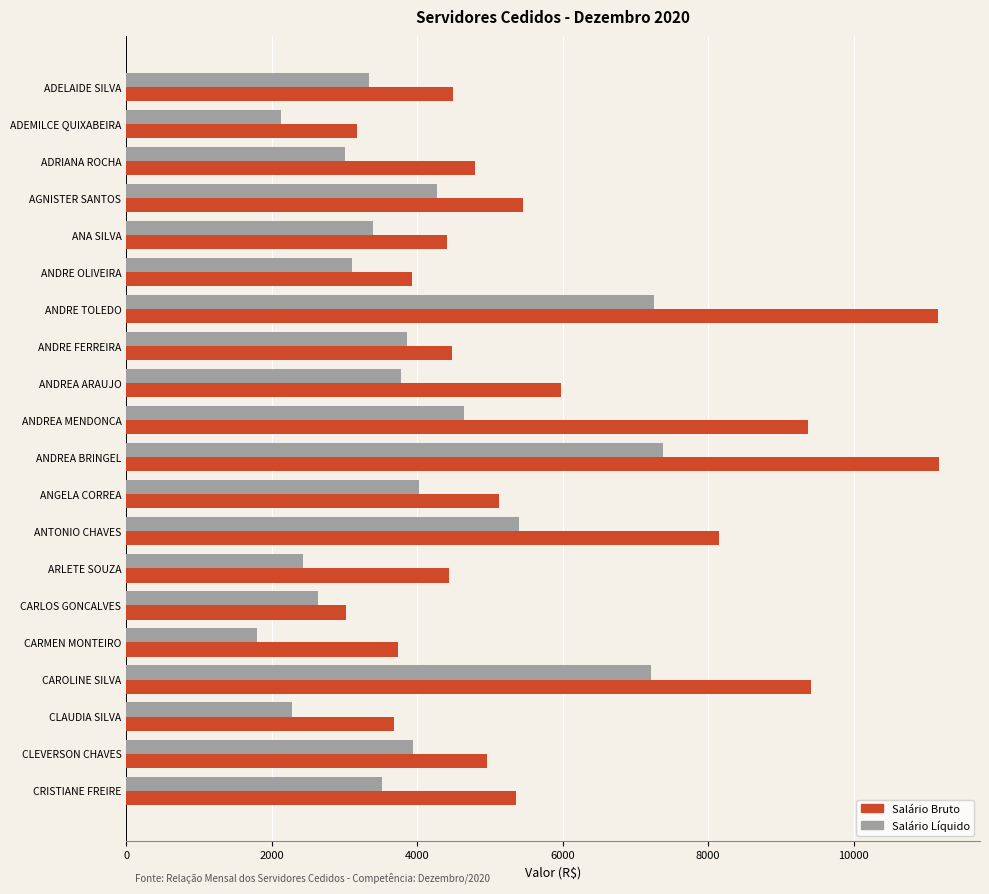

Between ADRIANA ROCHA and ANDREA MENDONCA, which series saw the biggest shift?

Salário Bruto